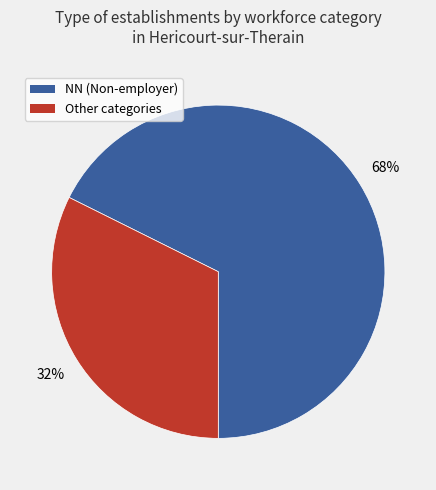

What percentage is the Other categories slice, to the nearest percent?

32%